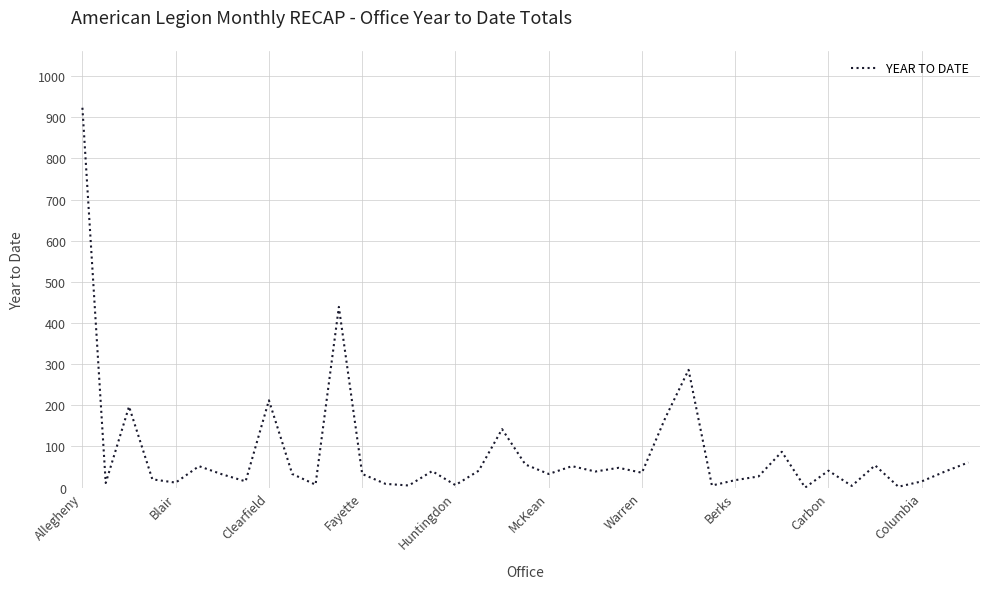

What is the difference between the maximum and minimum values?

923